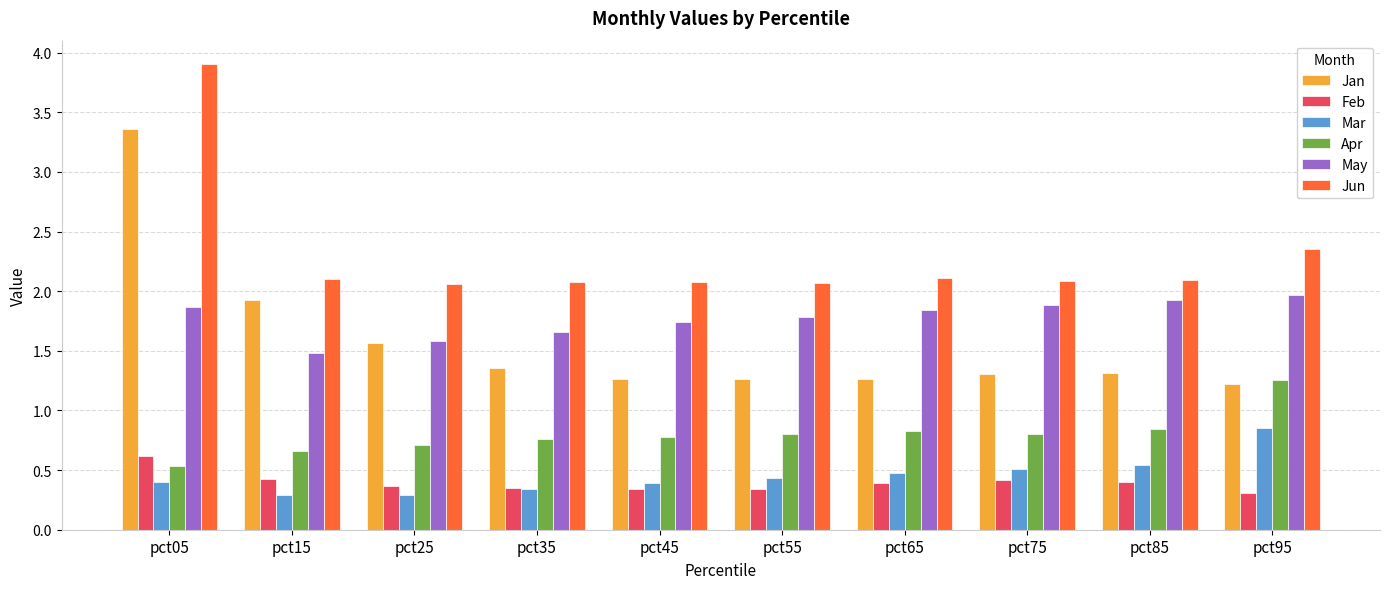

What is the difference between the second highest and second lowest values in the Apr series?

0.2